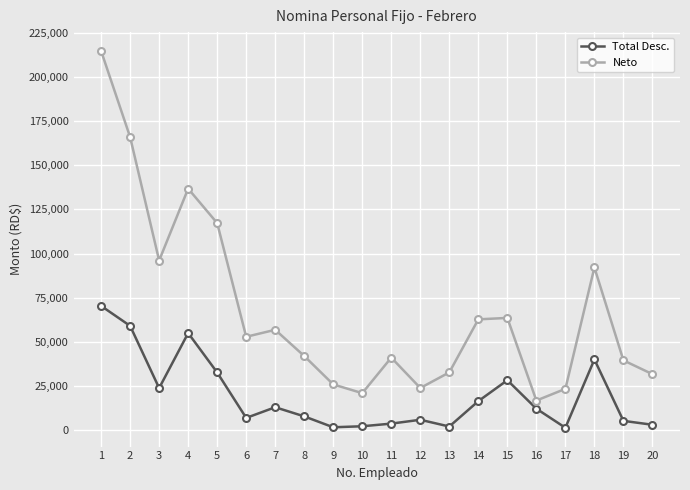

What is the highest value of the Total Desc. series?

70404.9